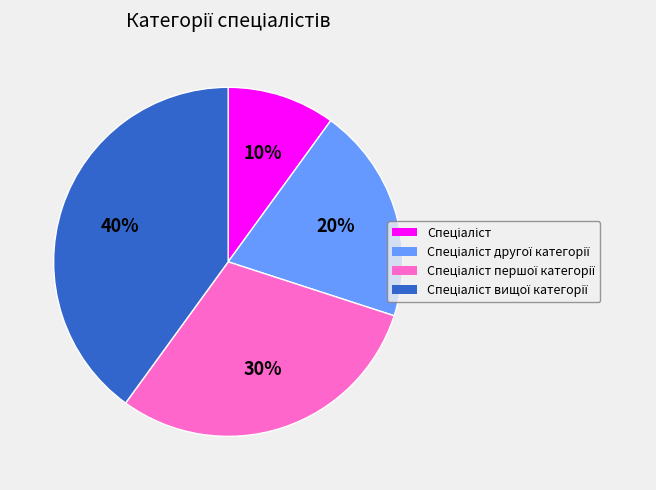

To the nearest percent, what is the average slice percentage?

25%